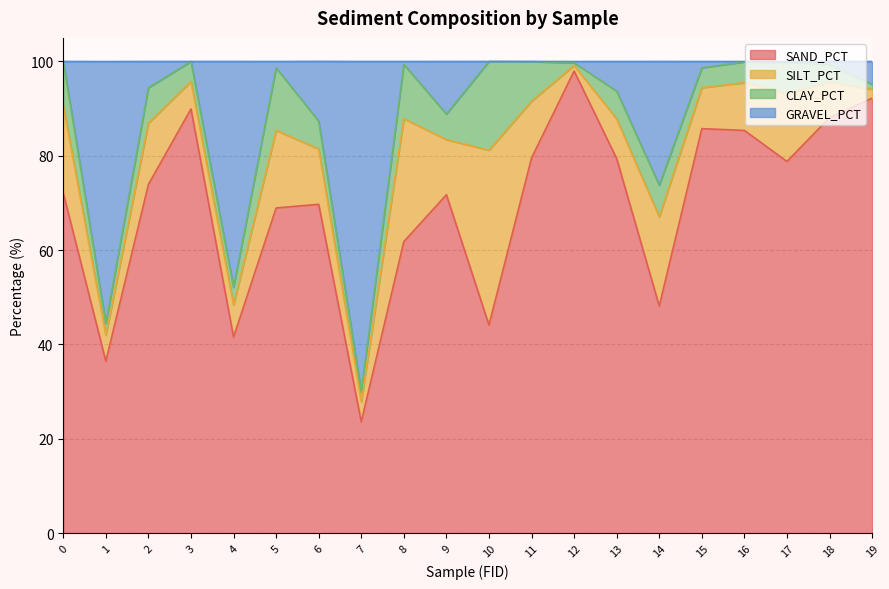

What are all the series names shown in the legend?

SAND_PCT, SILT_PCT, CLAY_PCT, GRAVEL_PCT